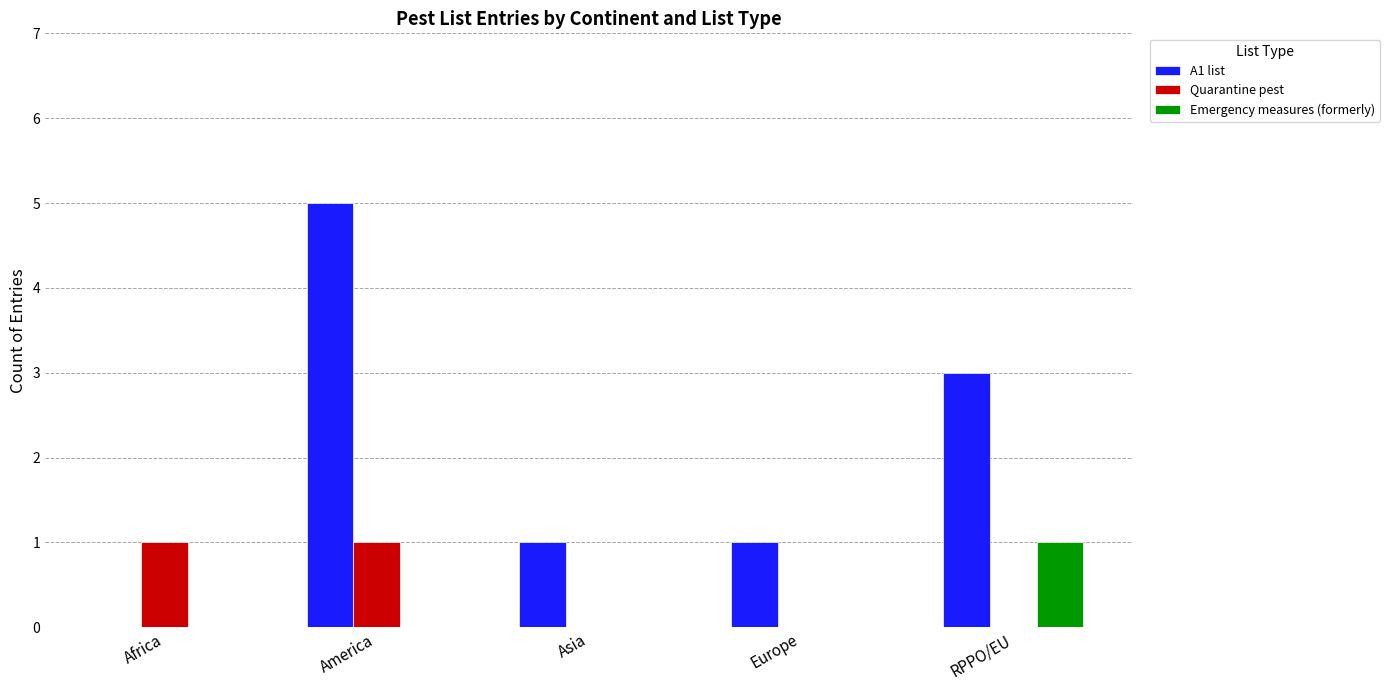

Is the value of A1 list at RPPO/EU greater than the value of Emergency measures (formerly) at Asia?

Yes